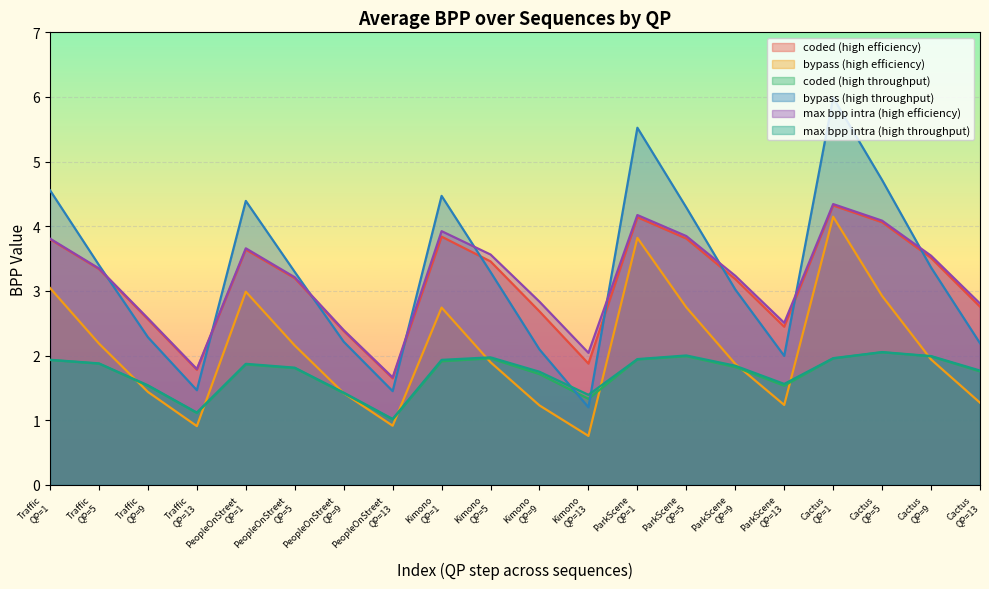

How many data points does each series have?

20